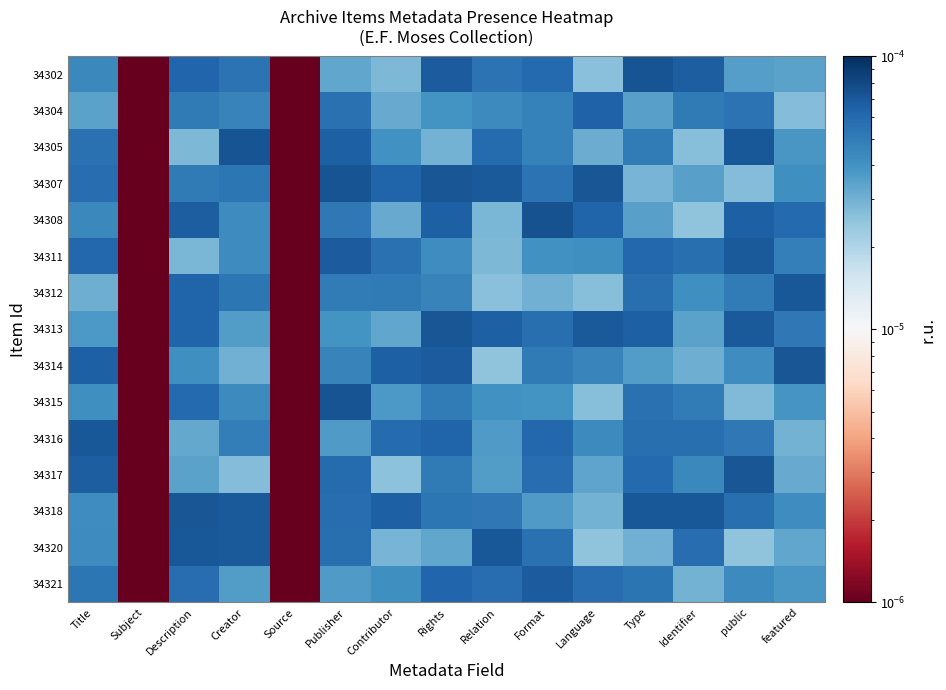

Reading left to right, what are all the values shown in this chart?

34302: Title=0.0	Subject=0.0	Description=0.0	Creator=0.0	Source=0.0	Publisher=0.0	Contributor=0.0	Rights=0.0	Relation=0.0	Format=0.0	Language=0.0	Type=0.0	Identifier=0.0	public=0.0	featured=0.0
34304: Title=0.0	Subject=0.0	Description=0.0	Creator=0.0	Source=0.0	Publisher=0.0	Contributor=0.0	Rights=0.0	Relation=0.0	Format=0.0	Language=0.0	Type=0.0	Identifier=0.0	public=0.0	featured=0.0
34305: Title=0.0	Subject=0.0	Description=0.0	Creator=0.0	Source=0.0	Publisher=0.0	Contributor=0.0	Rights=0.0	Relation=0.0	Format=0.0	Language=0.0	Type=0.0	Identifier=0.0	public=0.0	featured=0.0
34307: Title=0.0	Subject=0.0	Description=0.0	Creator=0.0	Source=0.0	Publisher=0.0	Contributor=0.0	Rights=0.0	Relation=0.0	Format=0.0	Language=0.0	Type=0.0	Identifier=0.0	public=0.0	featured=0.0
34308: Title=0.0	Subject=0.0	Description=0.0	Creator=0.0	Source=0.0	Publisher=0.0	Contributor=0.0	Rights=0.0	Relation=0.0	Format=0.0	Language=0.0	Type=0.0	Identifier=0.0	public=0.0	featured=0.0
34311: Title=0.0	Subject=0.0	Description=0.0	Creator=0.0	Source=0.0	Publisher=0.0	Contributor=0.0	Rights=0.0	Relation=0.0	Format=0.0	Language=0.0	Type=0.0	Identifier=0.0	public=0.0	featured=0.0
34312: Title=0.0	Subject=0.0	Description=0.0	Creator=0.0	Source=0.0	Publisher=0.0	Contributor=0.0	Rights=0.0	Relation=0.0	Format=0.0	Language=0.0	Type=0.0	Identifier=0.0	public=0.0	featured=0.0
34313: Title=0.0	Subject=0.0	Description=0.0	Creator=0.0	Source=0.0	Publisher=0.0	Contributor=0.0	Rights=0.0	Relation=0.0	Format=0.0	Language=0.0	Type=0.0	Identifier=0.0	public=0.0	featured=0.0
34314: Title=0.0	Subject=0.0	Description=0.0	Creator=0.0	Source=0.0	Publisher=0.0	Contributor=0.0	Rights=0.0	Relation=0.0	Format=0.0	Language=0.0	Type=0.0	Identifier=0.0	public=0.0	featured=0.0
34315: Title=0.0	Subject=0.0	Description=0.0	Creator=0.0	Source=0.0	Publisher=0.0	Contributor=0.0	Rights=0.0	Relation=0.0	Format=0.0	Language=0.0	Type=0.0	Identifier=0.0	public=0.0	featured=0.0
34316: Title=0.0	Subject=0.0	Description=0.0	Creator=0.0	Source=0.0	Publisher=0.0	Contributor=0.0	Rights=0.0	Relation=0.0	Format=0.0	Language=0.0	Type=0.0	Identifier=0.0	public=0.0	featured=0.0
34317: Title=0.0	Subject=0.0	Description=0.0	Creator=0.0	Source=0.0	Publisher=0.0	Contributor=0.0	Rights=0.0	Relation=0.0	Format=0.0	Language=0.0	Type=0.0	Identifier=0.0	public=0.0	featured=0.0
34318: Title=0.0	Subject=0.0	Description=0.0	Creator=0.0	Source=0.0	Publisher=0.0	Contributor=0.0	Rights=0.0	Relation=0.0	Format=0.0	Language=0.0	Type=0.0	Identifier=0.0	public=0.0	featured=0.0
34320: Title=0.0	Subject=0.0	Description=0.0	Creator=0.0	Source=0.0	Publisher=0.0	Contributor=0.0	Rights=0.0	Relation=0.0	Format=0.0	Language=0.0	Type=0.0	Identifier=0.0	public=0.0	featured=0.0
34321: Title=0.0	Subject=0.0	Description=0.0	Creator=0.0	Source=0.0	Publisher=0.0	Contributor=0.0	Rights=0.0	Relation=0.0	Format=0.0	Language=0.0	Type=0.0	Identifier=0.0	public=0.0	featured=0.0